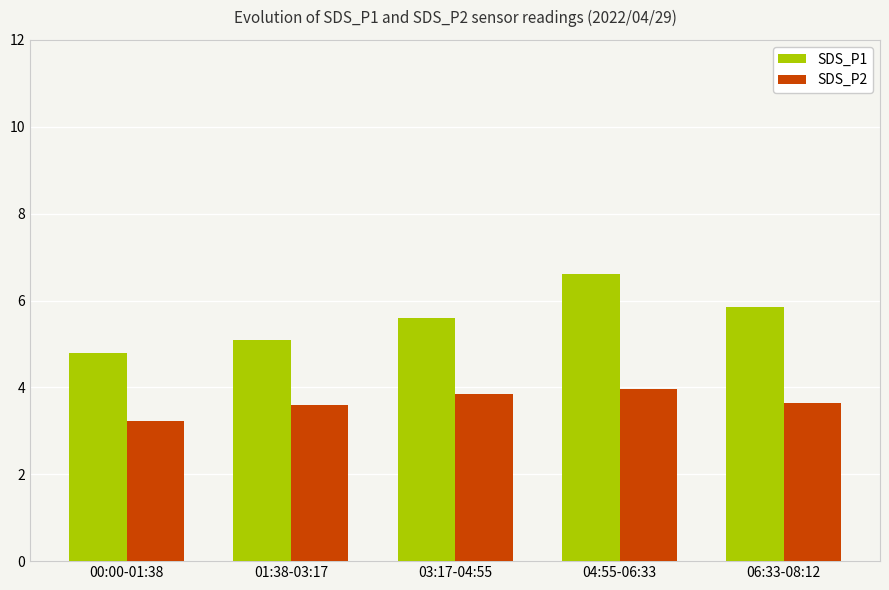

How many bars are there in each group?

2